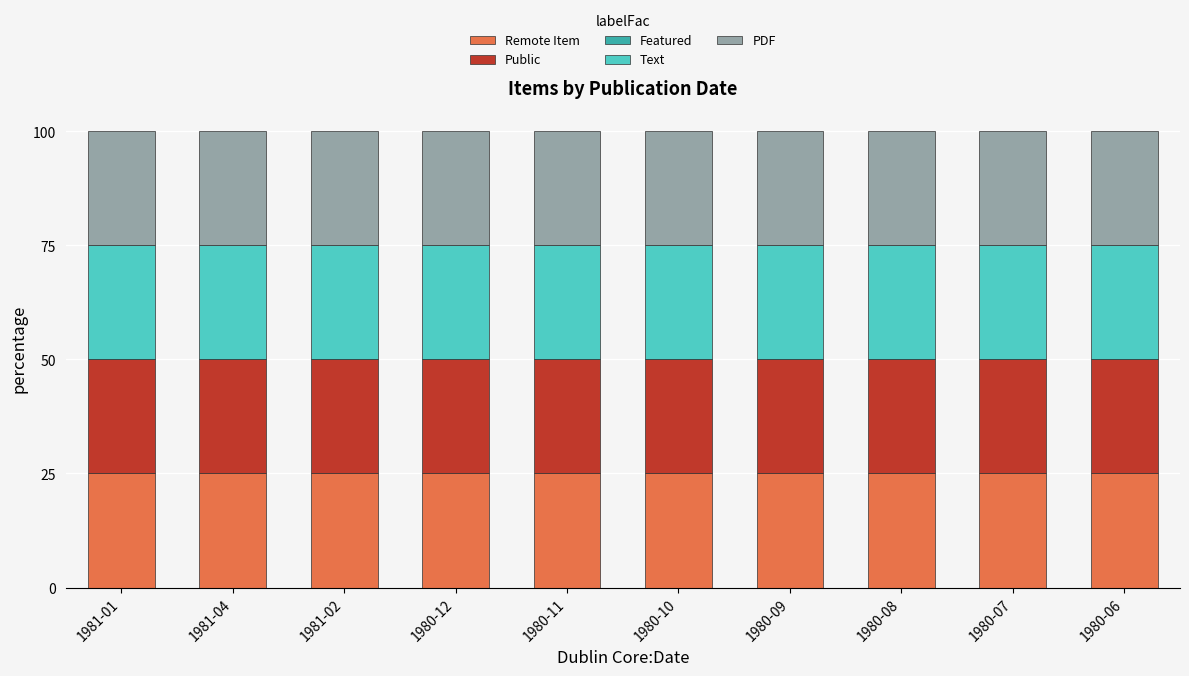

What is the difference between the highest and lowest values at 1980-11?

25